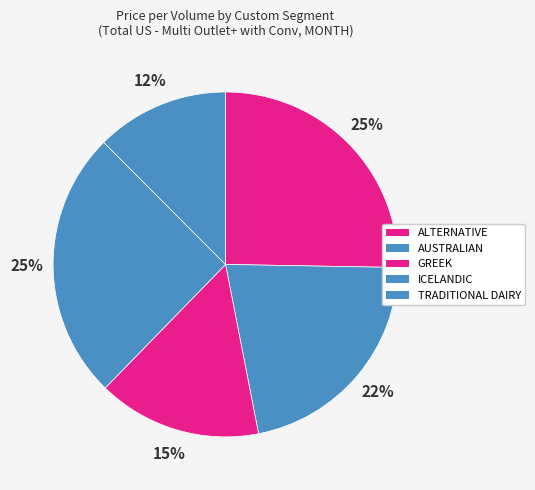

What percentage is the ALTERNATIVE slice, to the nearest percent?

25%